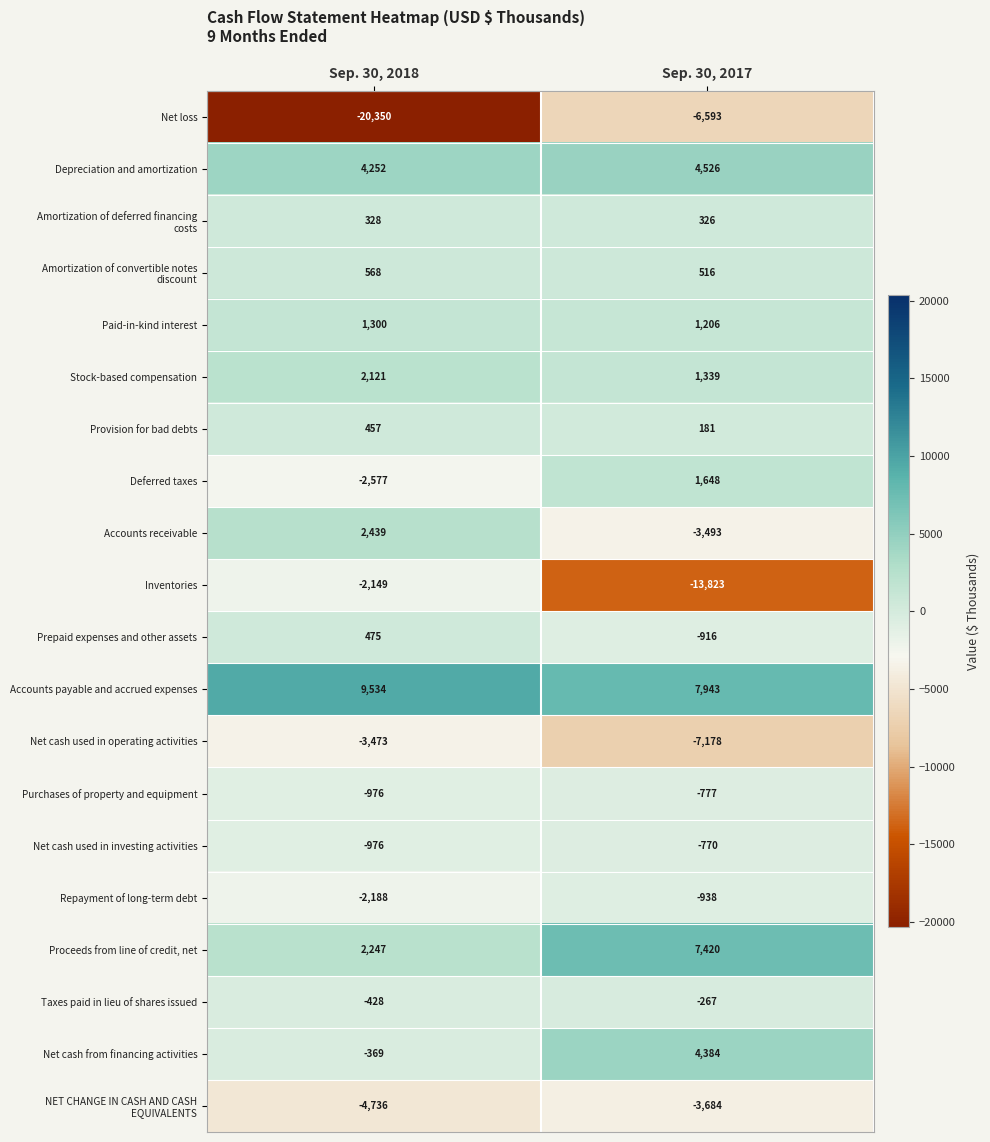

How many series are shown in this chart?

20